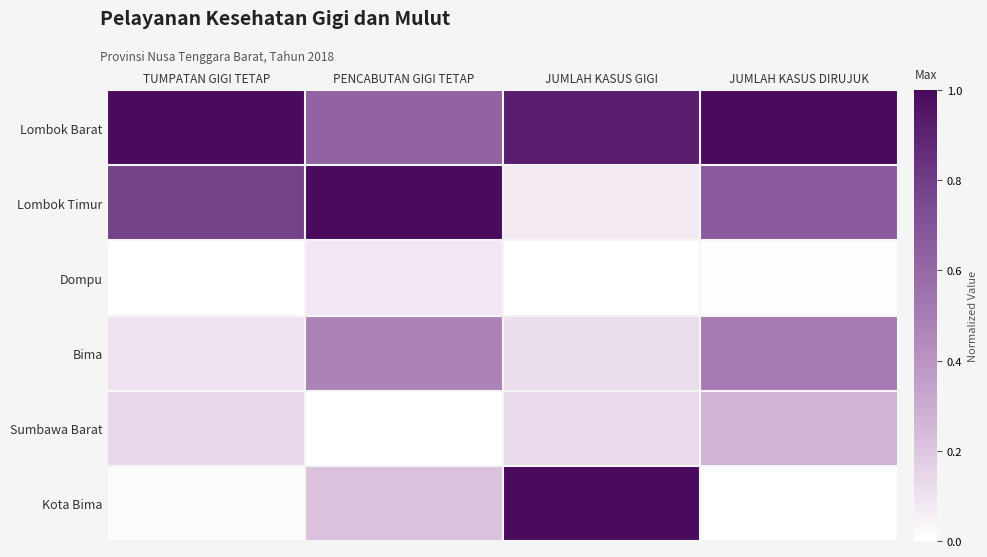

Reading left to right, extract all data points from this chart.

Lombok Barat: TUMPATAN GIGI TETAP=1.0	PENCABUTAN GIGI TETAP=0.6	JUMLAH KASUS GIGI=0.9	JUMLAH KASUS DIRUJUK=1.0
Lombok Timur: TUMPATAN GIGI TETAP=0.8	PENCABUTAN GIGI TETAP=1.0	JUMLAH KASUS GIGI=0.1	JUMLAH KASUS DIRUJUK=0.7
Dompu: TUMPATAN GIGI TETAP=0.0	PENCABUTAN GIGI TETAP=0.1	JUMLAH KASUS GIGI=0.0	JUMLAH KASUS DIRUJUK=0.0
Bima: TUMPATAN GIGI TETAP=0.1	PENCABUTAN GIGI TETAP=0.5	JUMLAH KASUS GIGI=0.1	JUMLAH KASUS DIRUJUK=0.5
Sumbawa Barat: TUMPATAN GIGI TETAP=0.1	PENCABUTAN GIGI TETAP=0.0	JUMLAH KASUS GIGI=0.1	JUMLAH KASUS DIRUJUK=0.3
Kota Bima: TUMPATAN GIGI TETAP=0.0	PENCABUTAN GIGI TETAP=0.2	JUMLAH KASUS GIGI=1.0	JUMLAH KASUS DIRUJUK=0.0